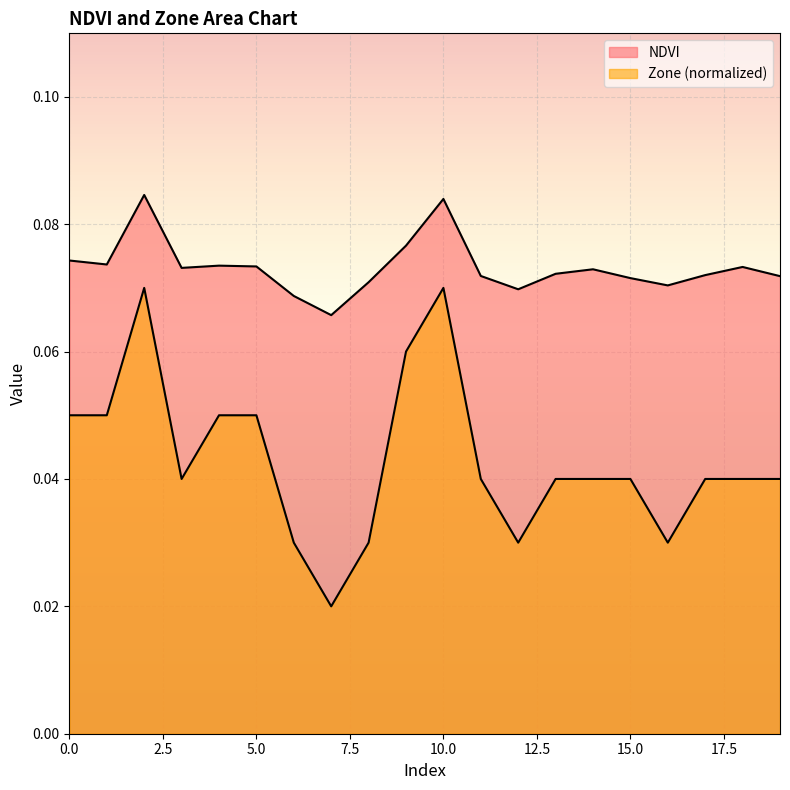

List the labels in order of NDVI value, largest first.

2, 10, 9, 0, 1, 4, 5, 18, 3, 14, 13, 17, 11, 19, 15, 8, 16, 12, 6, 7